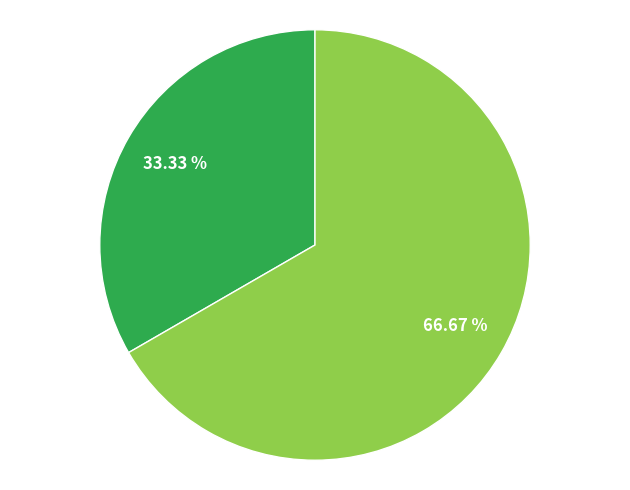

Count the number of slices in the pie.

2